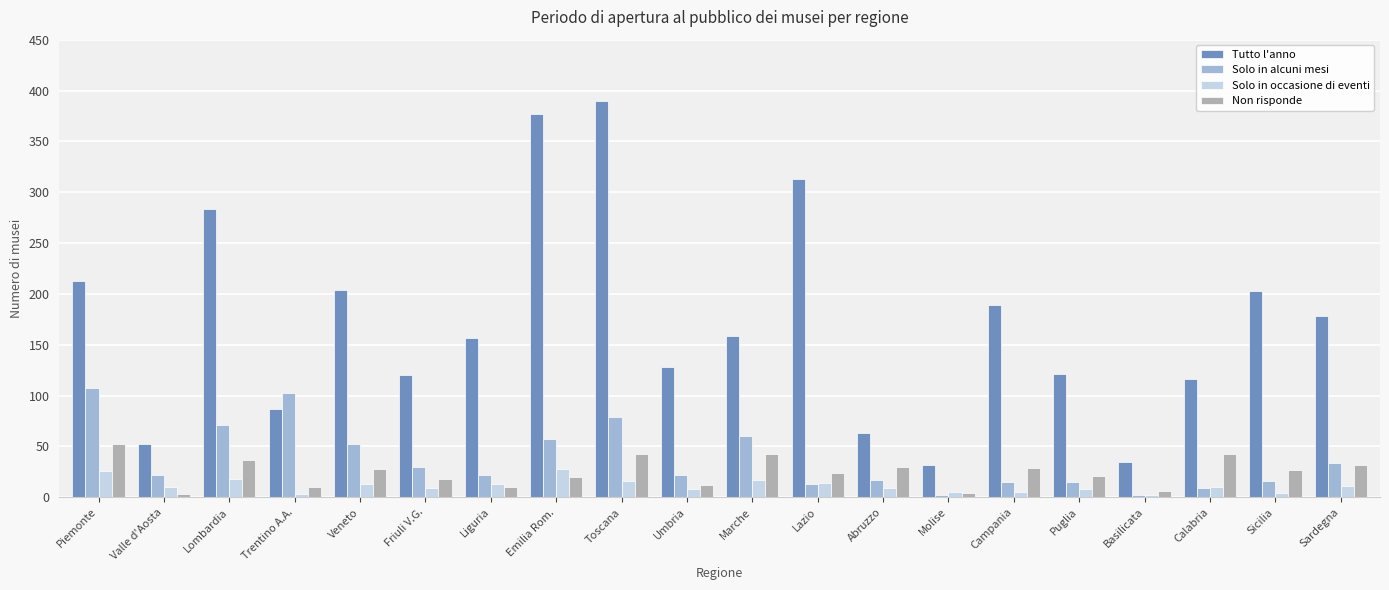

What is the value of the Solo in occasione di eventi bar at the 14th from the left?

5